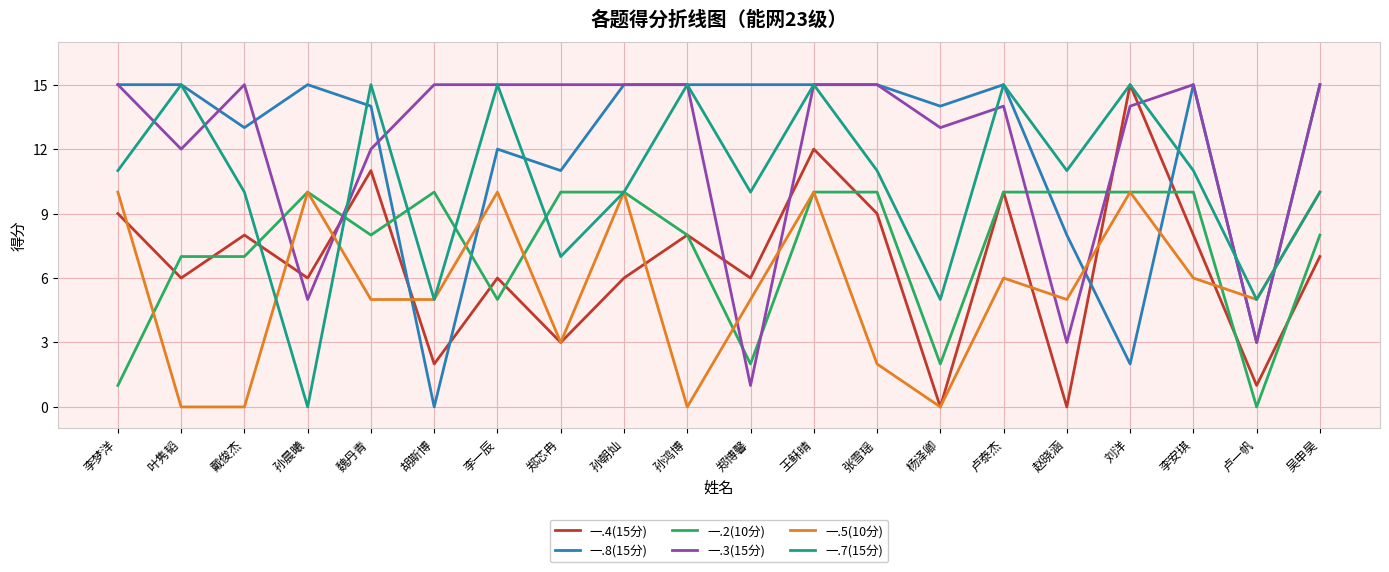

What is the difference between the 一.4(15分) values at 戴俊杰 and 孙晨曦?

2